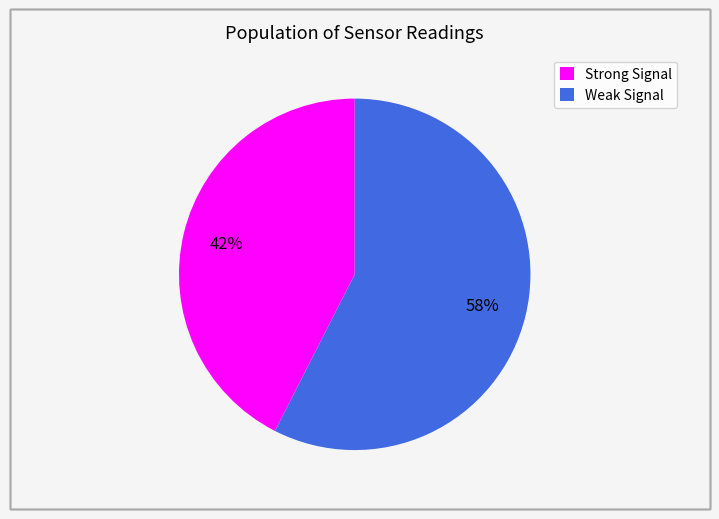

Is there any slice that represents more than half of the pie?

Yes